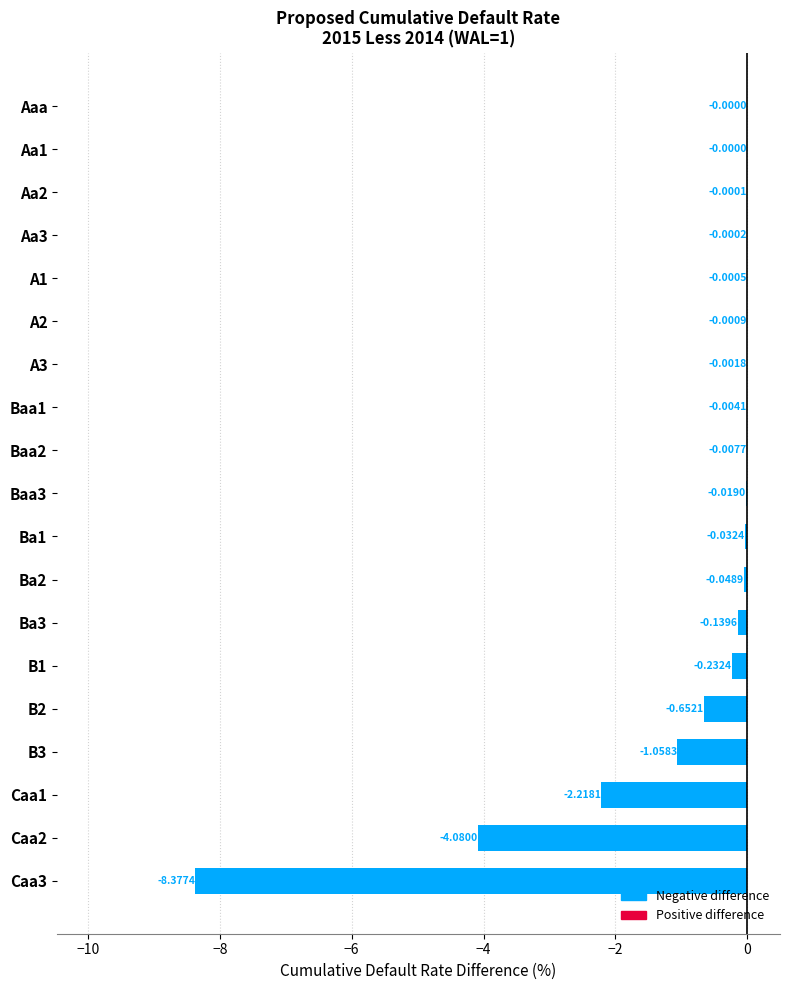

Between Caa3 and Aa3, which is larger?

Aa3